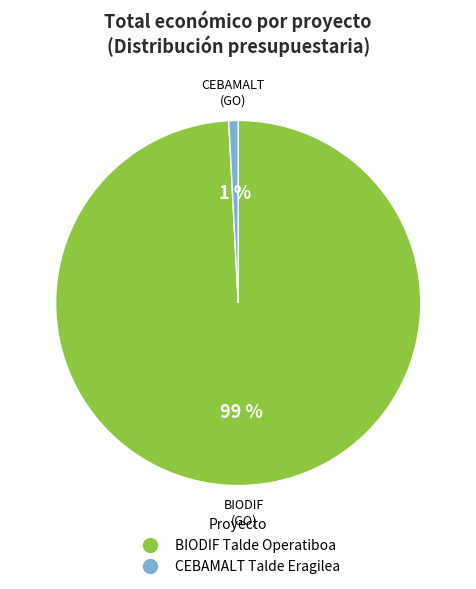

Between BIODIF Talde Operatiboa and CEBAMALT Talde Eragilea, which is larger?

BIODIF Talde Operatiboa